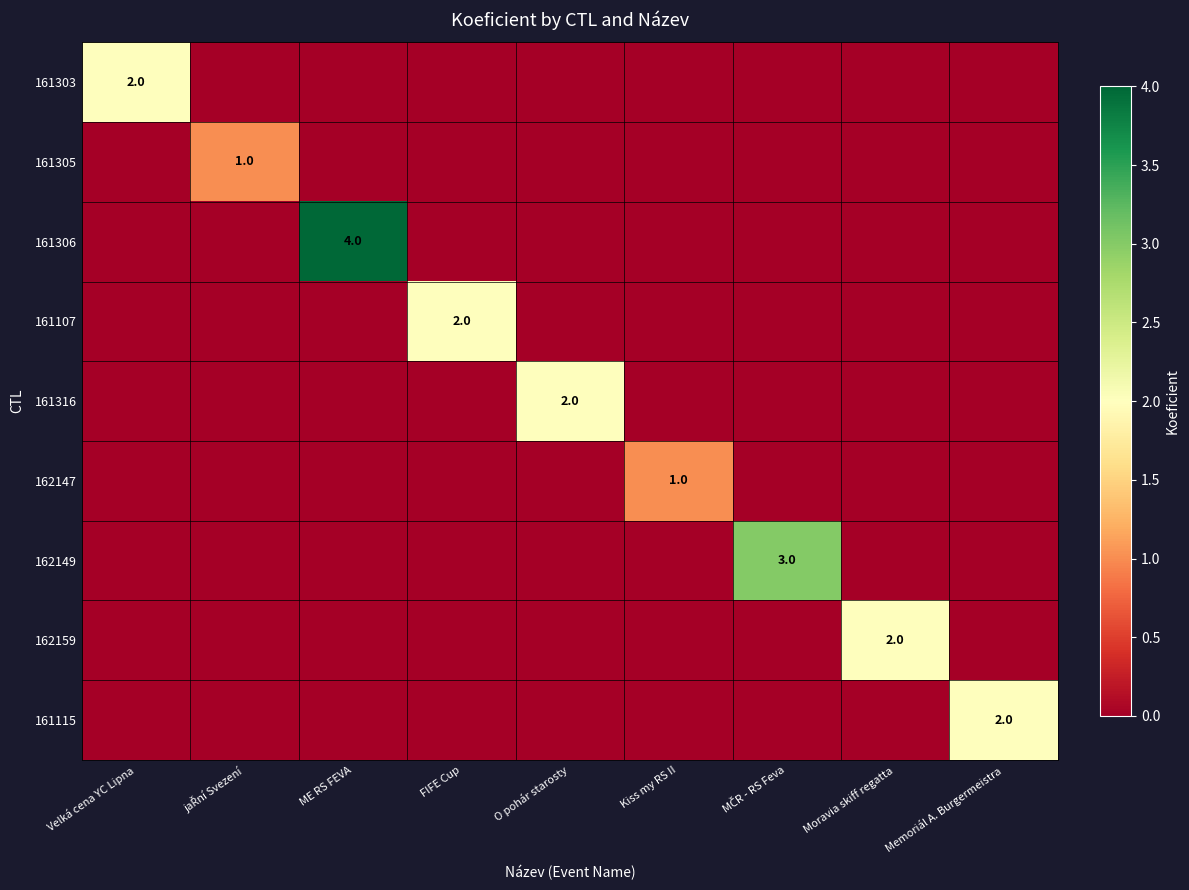

Between MČR - RS Feva and Memoriál A. Burgermeistra, which series saw the biggest shift?

162149